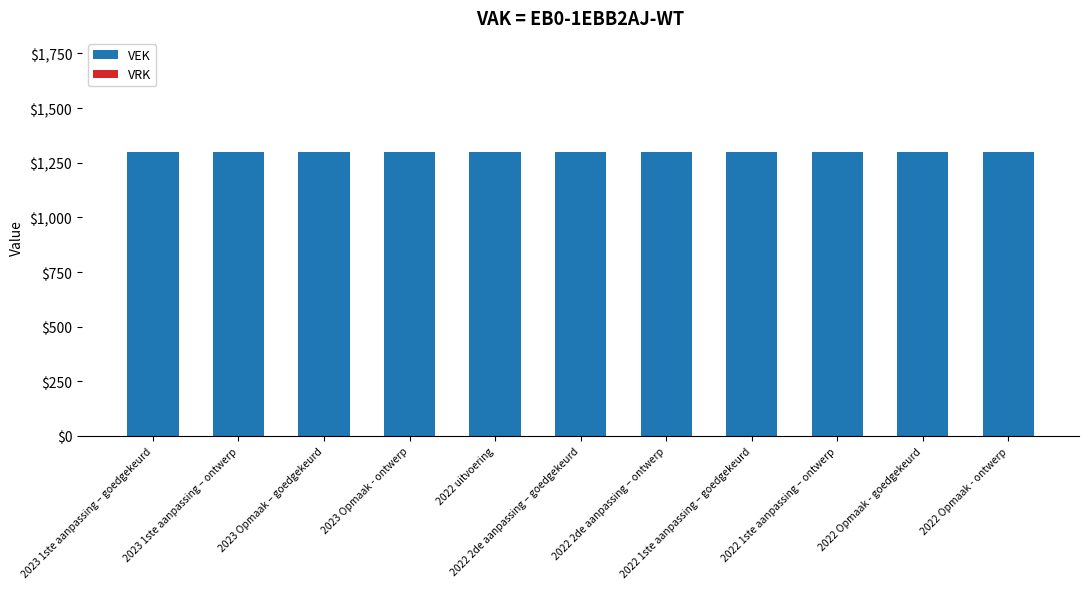

How many bars are there in each group?

2